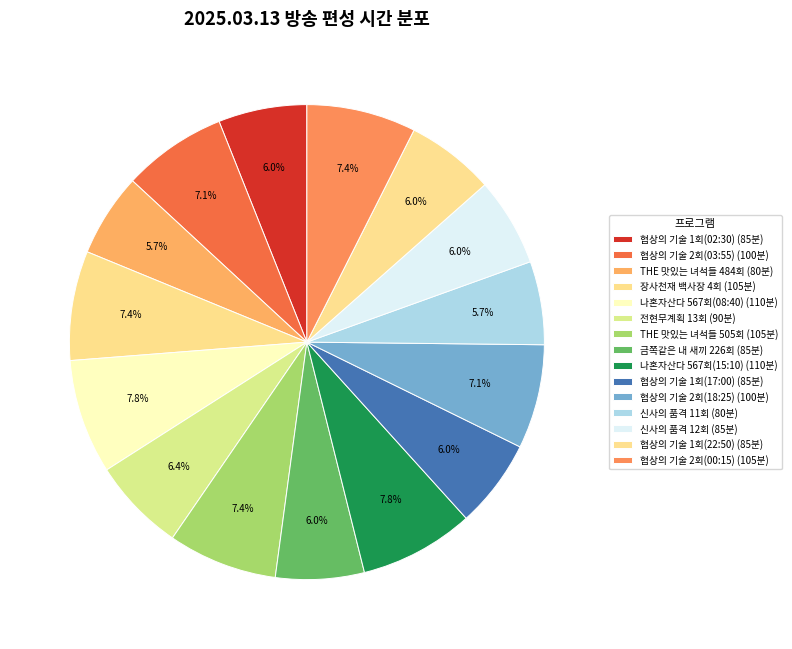

Count the number of slices in the pie.

15